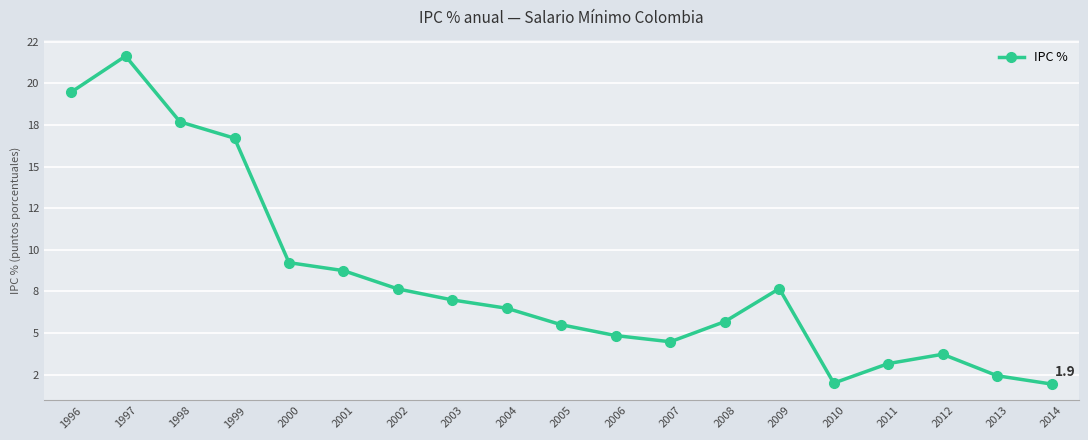

Reading left to right, what are all the values shown in this chart?

1996=19.5	1997=21.6	1998=17.7	1999=16.7	2000=9.2	2001=8.8	2002=7.6	2003=7.0	2004=6.5	2005=5.5	2006=4.9	2007=4.5	2008=5.7	2009=7.7	2010=2.0	2011=3.2	2012=3.7	2013=2.4	2014=1.9